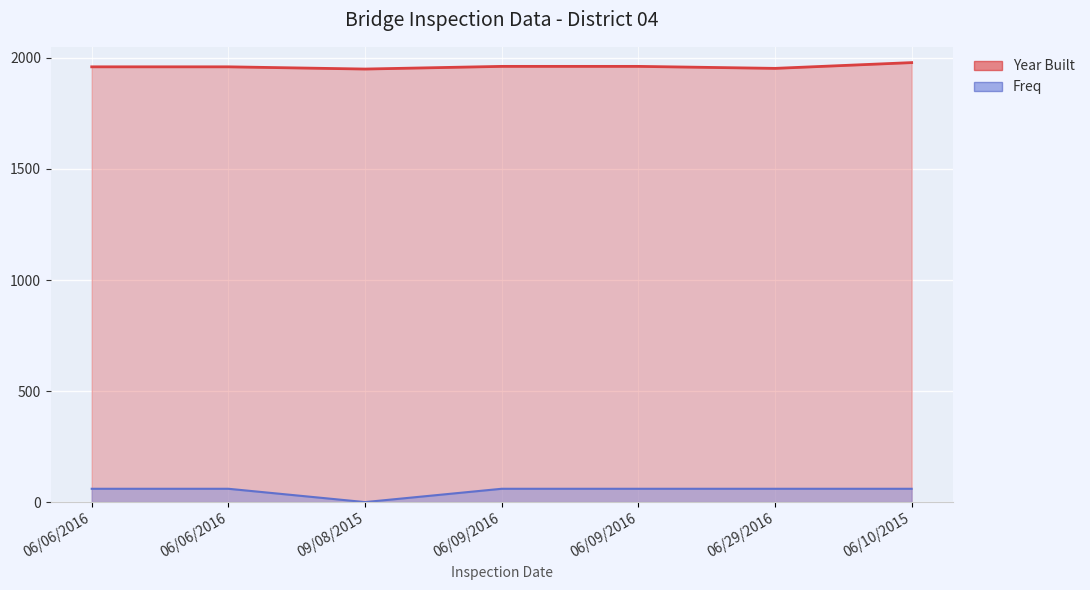

Which series changed the most between 06/06/2016 and 06/06/2016?

Year Built